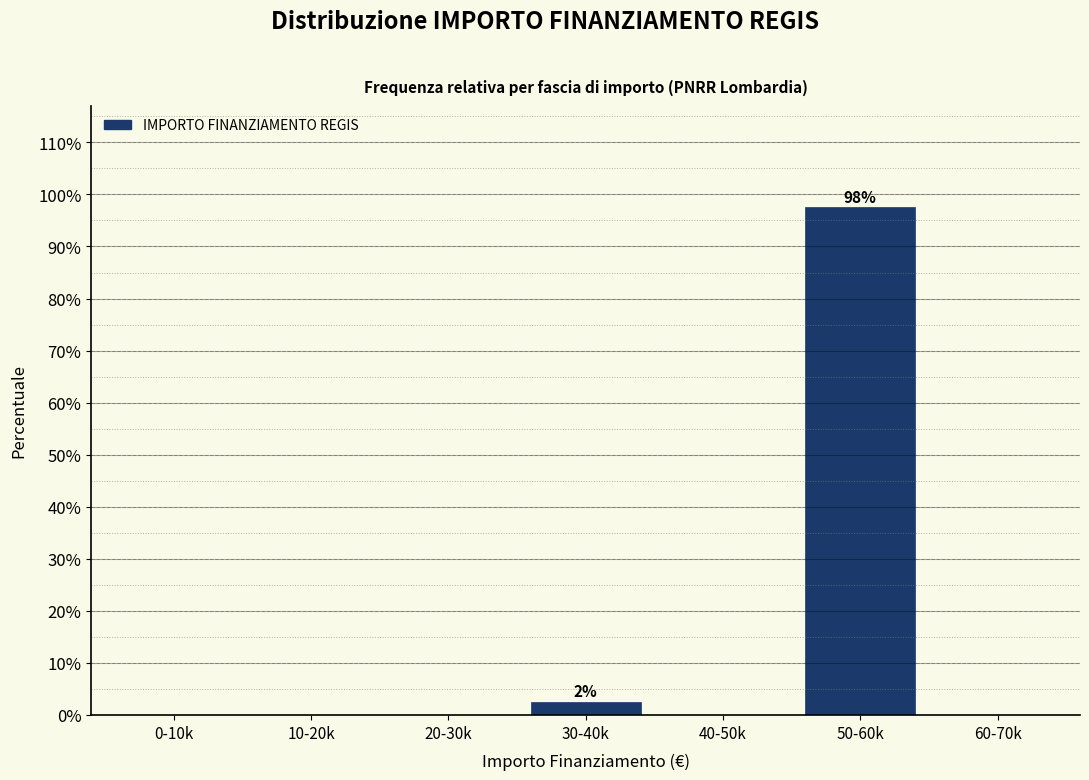

Reading left to right, what are all the values shown in this chart?

0-10k=0.0	10-20k=0.0	20-30k=0.0	30-40k=2.5	40-50k=0.0	50-60k=97.5	60-70k=0.0